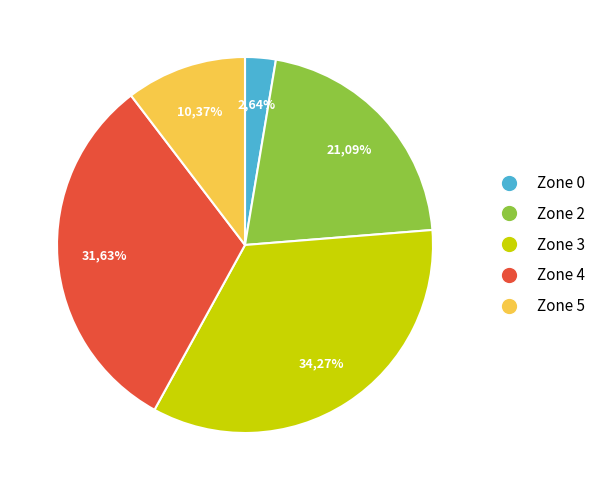

To the nearest percent, what portion does Zone 3 represent?

34%